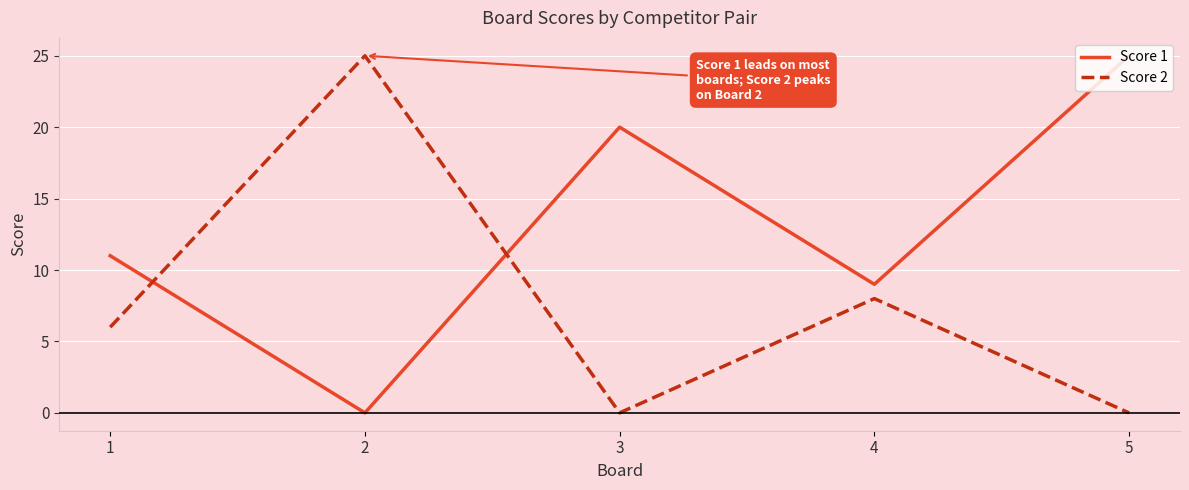

The value of Score 2 at 1 is 6. True or false?

True